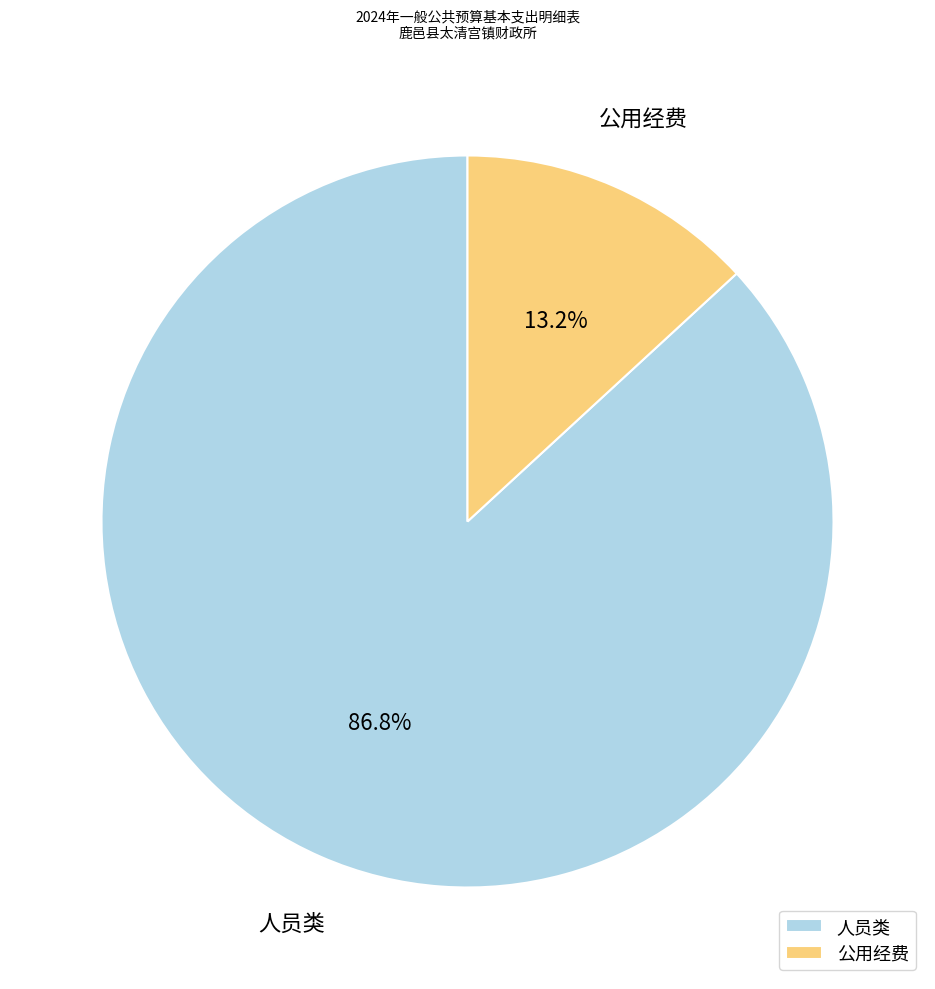

Rank the categories by value from highest to lowest.

人员类, 公用经费